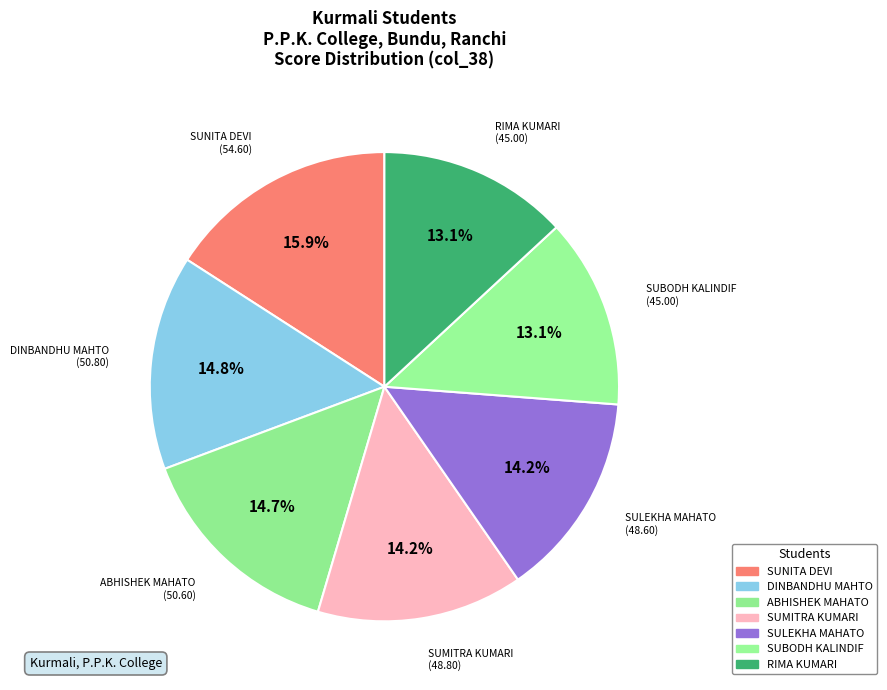

How many segments does this pie chart have?

7